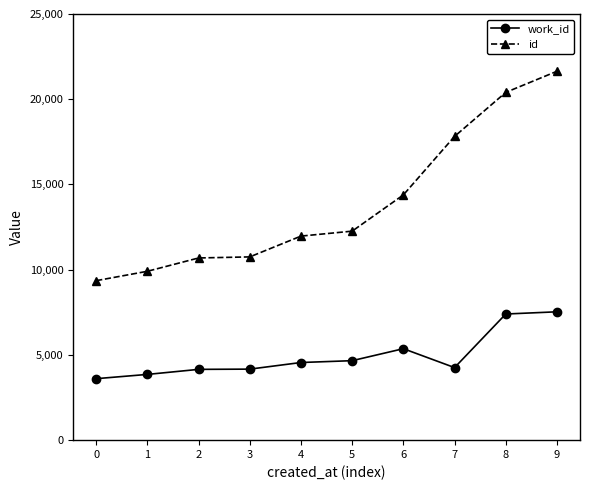

Which category has the highest value in the id series?

9